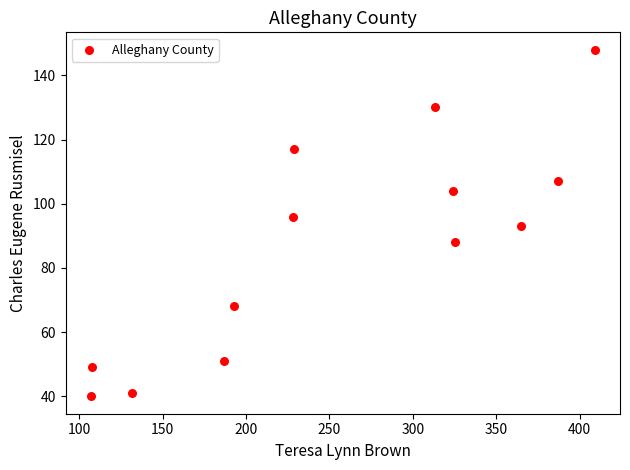

What is the range of X values (max minus min)?

302